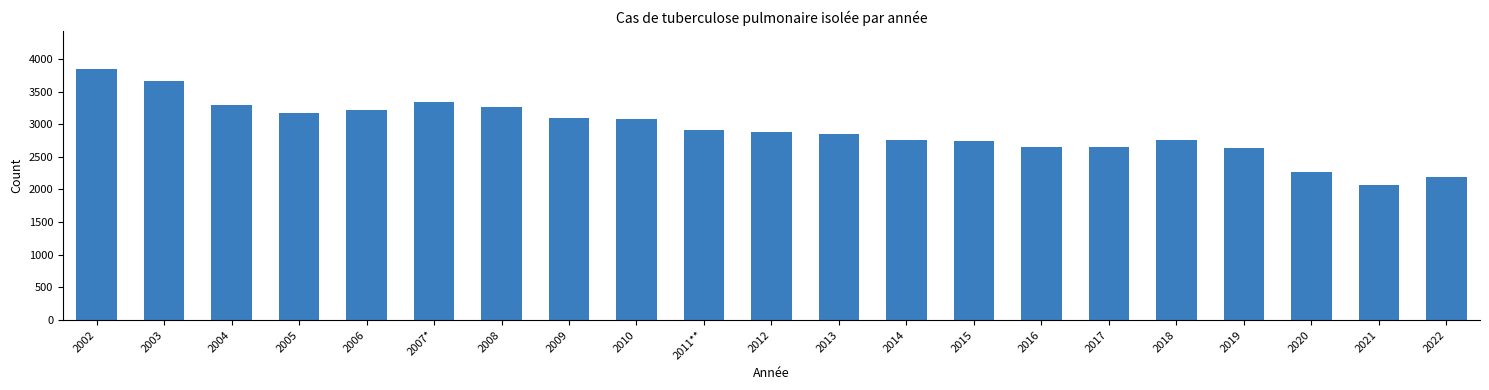

What is the approximate value at 2005?

3179